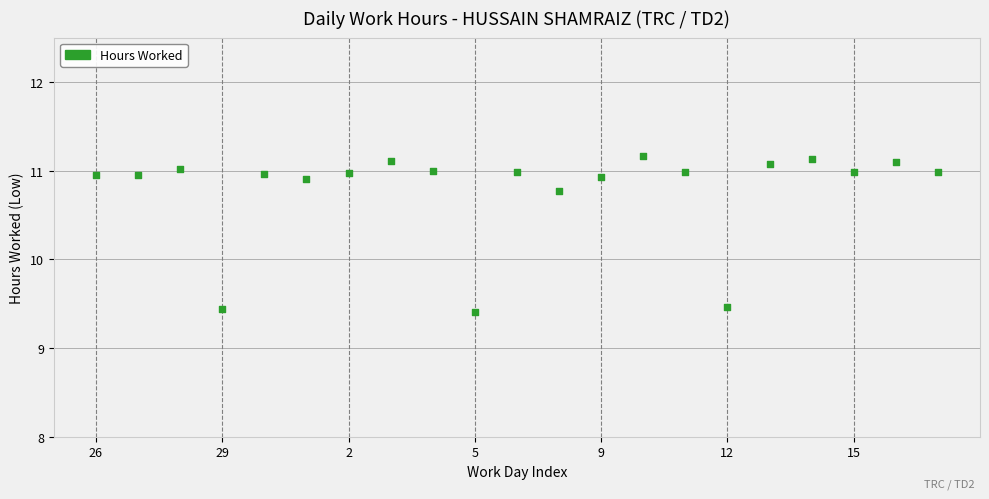

What is the range of Y values (max minus min)?

1.8